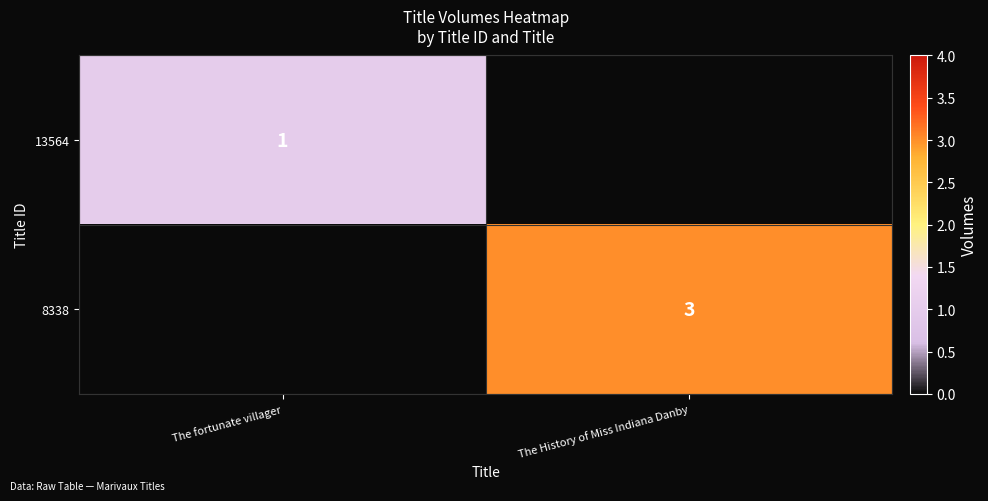

Is the value of 8338 at The History of Miss Indiana Danby greater than the value of 13564 at The fortunate villager?

Yes